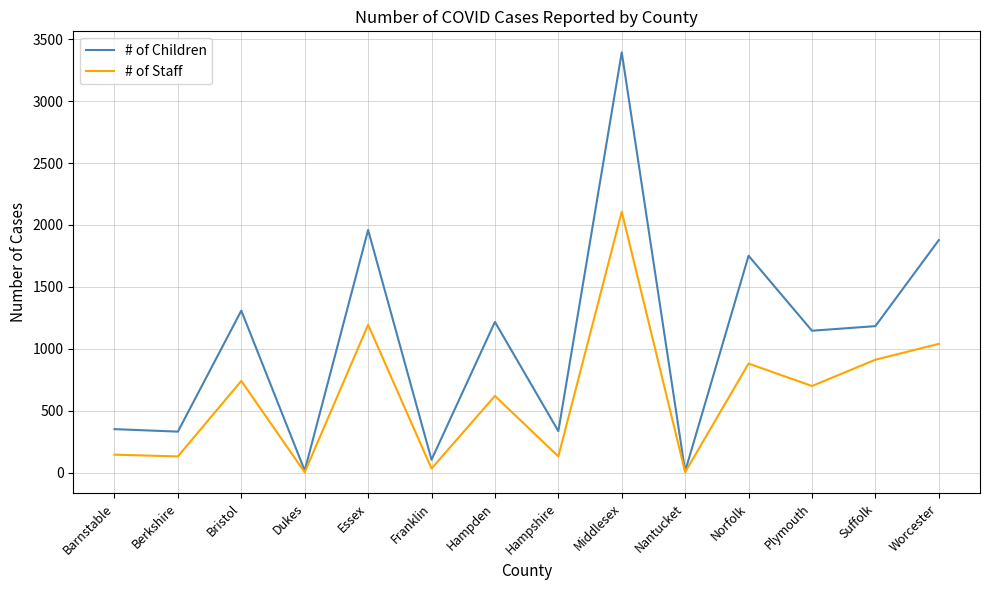

List the series in order of their peak value, highest first.

# of Children, # of Staff